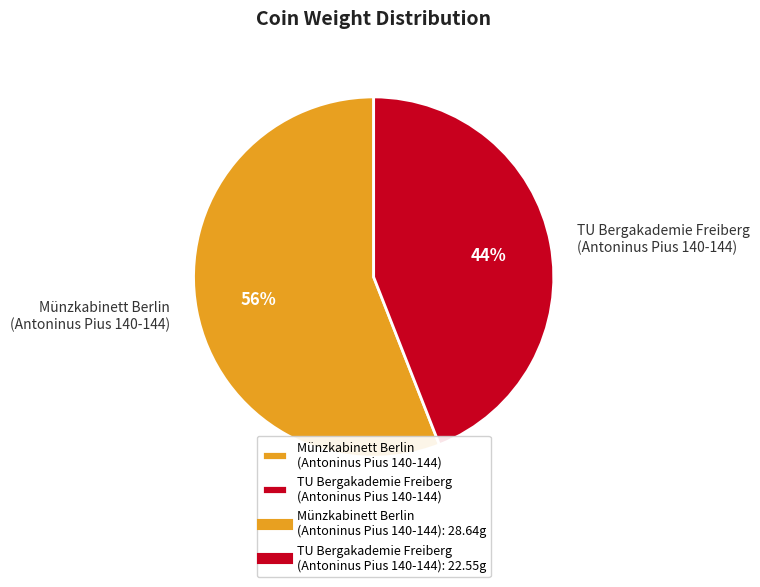

Is it true that TU Bergakademie Freiberg (Antoninus Pius 140-144) is 36% of the pie?

False